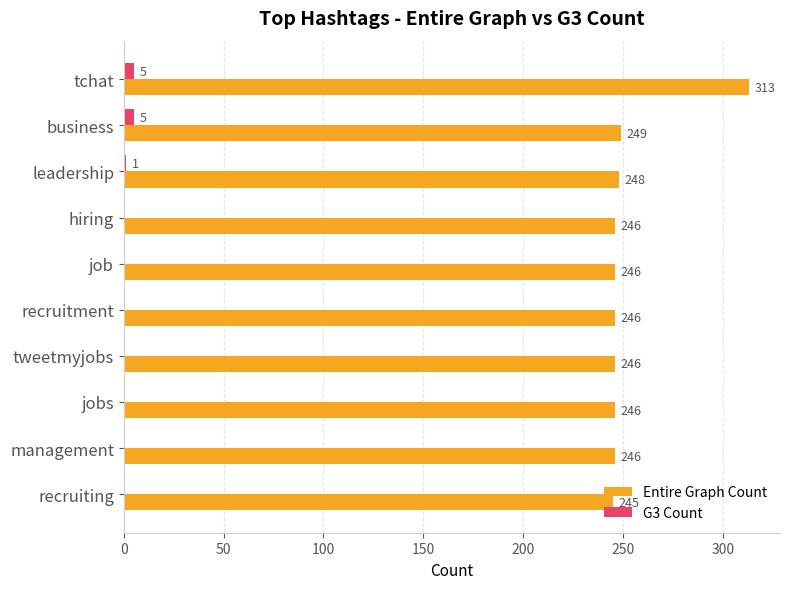

Which series changed the most between leadership and job?

Entire Graph Count